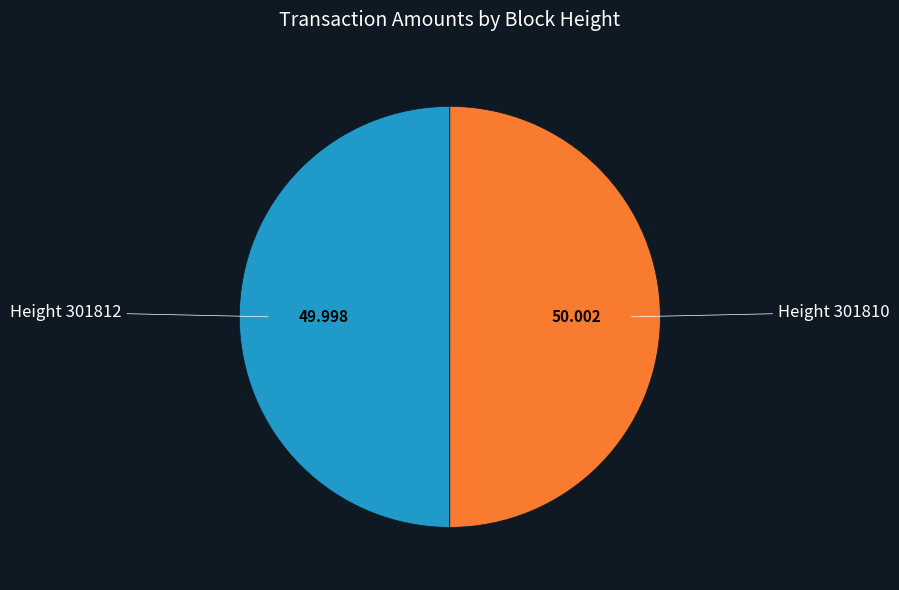

Combined, do Height 301810 and Height 301812 account for over 50%?

Yes